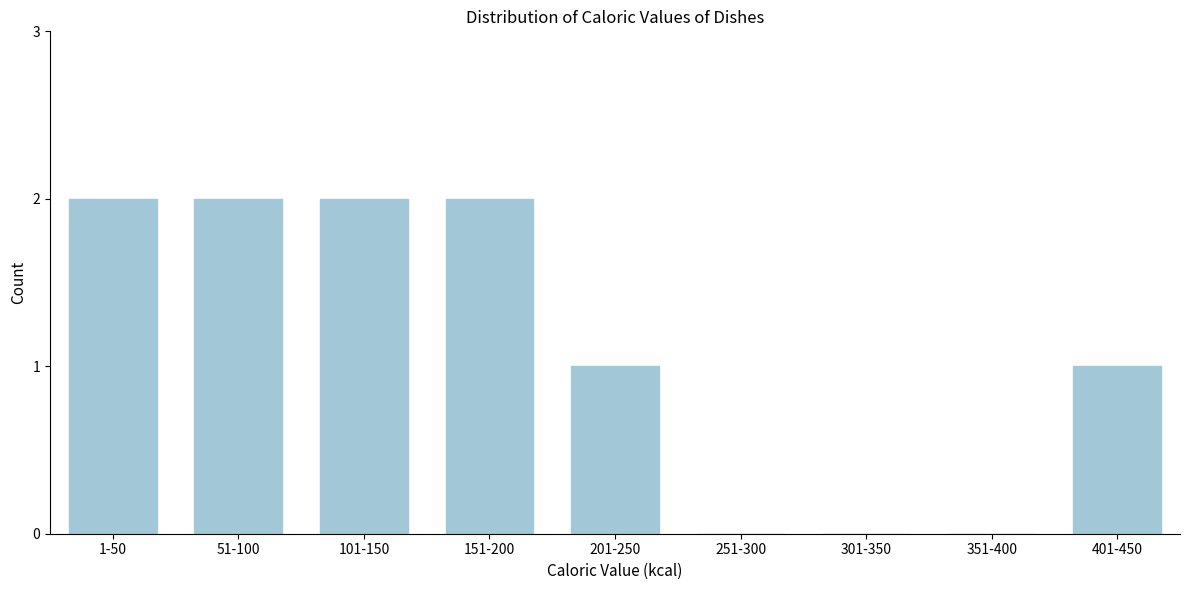

Reading left to right, list all the values displayed in this chart.

1-50=2	51-100=2	101-150=2	151-200=2	201-250=1	251-300=0	301-350=0	351-400=0	401-450=1